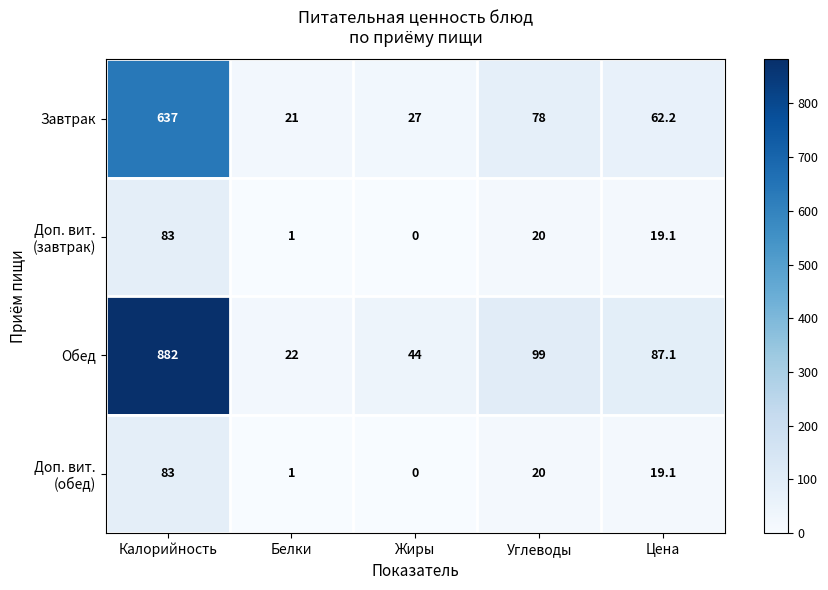

At which category is the sum across all series the highest?

Калорийность